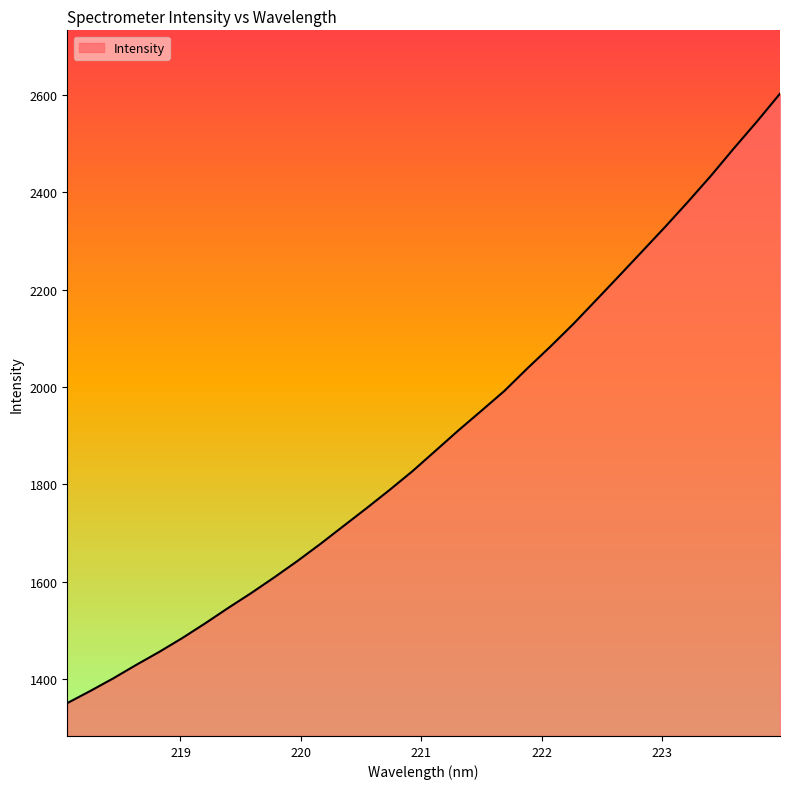

How many lines are shown in the chart?

1